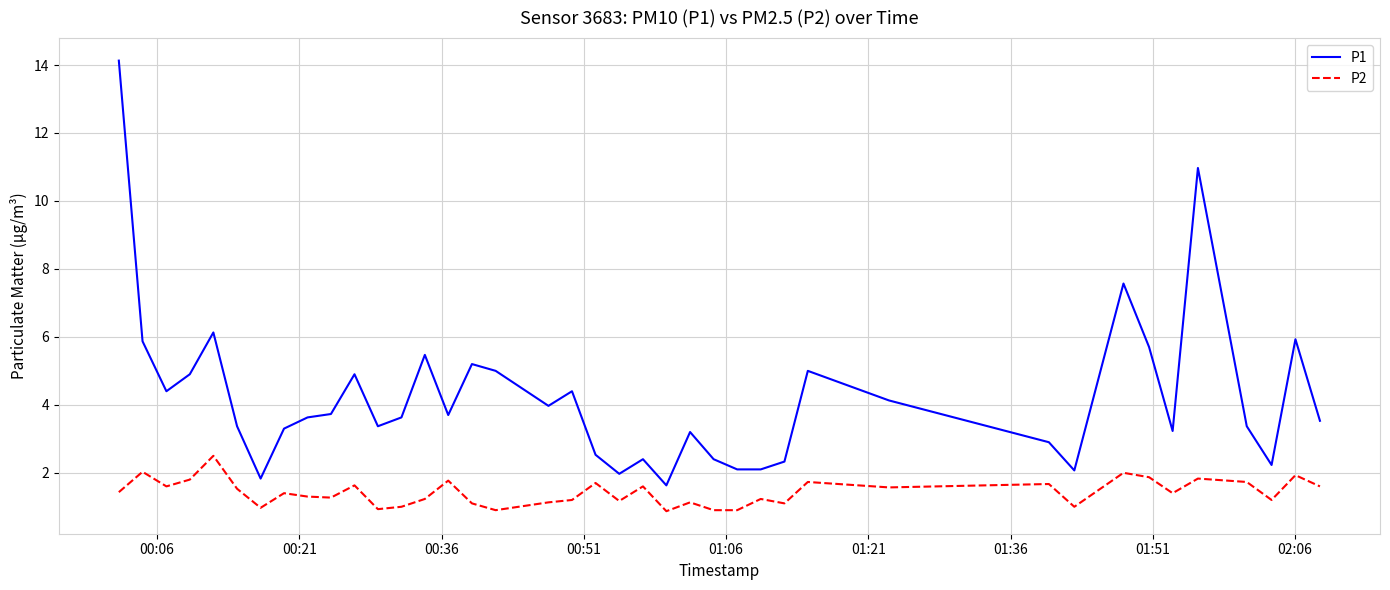

At how many categories does at least one series exceed 1?

40